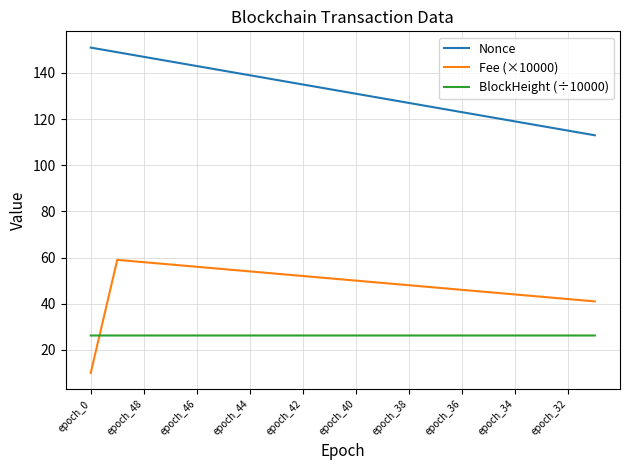

What is the difference between the maximum and minimum values in the Nonce series?

38.0